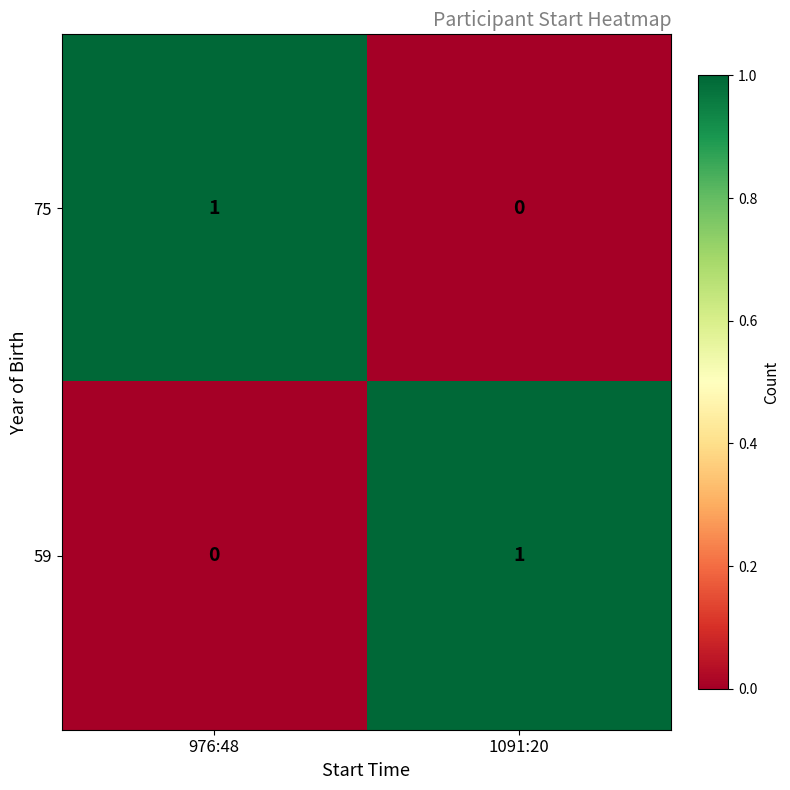

The value of 75 at 976:48 is 2. True or false?

False